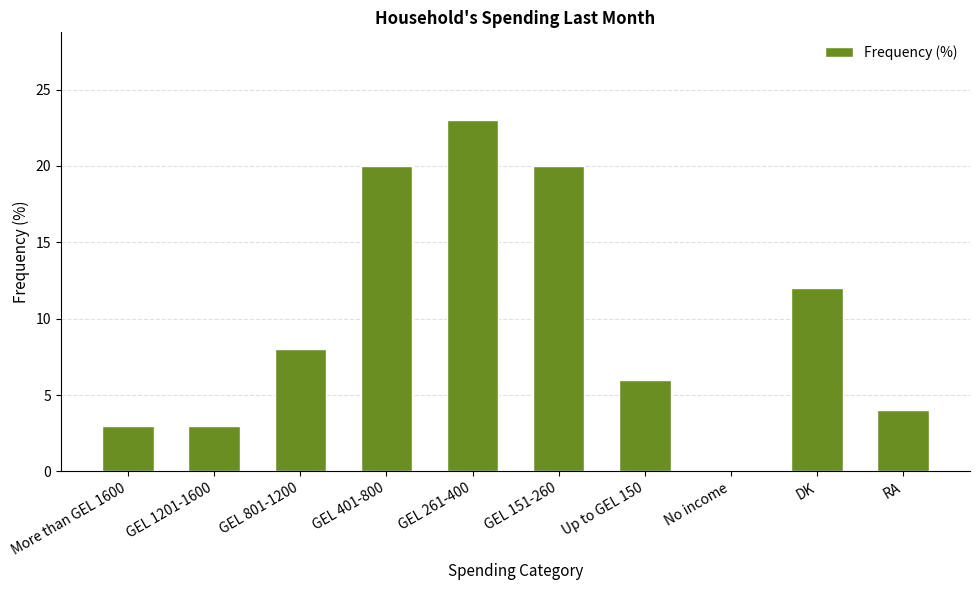

What is the sum of the values at GEL 1201-1600 and More than GEL 1600?

6